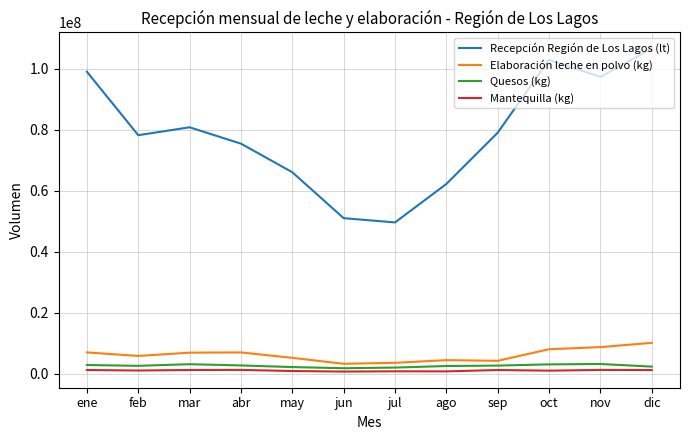

What is the sum of all Elaboración leche en polvo (kg) values?

74956614